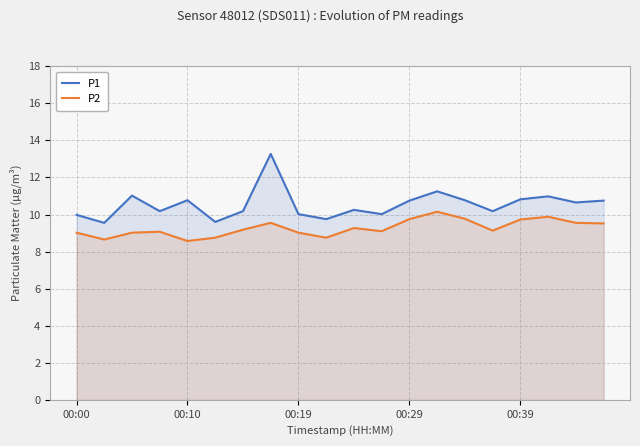

True or false: P1 and P2 cross at least once.

False